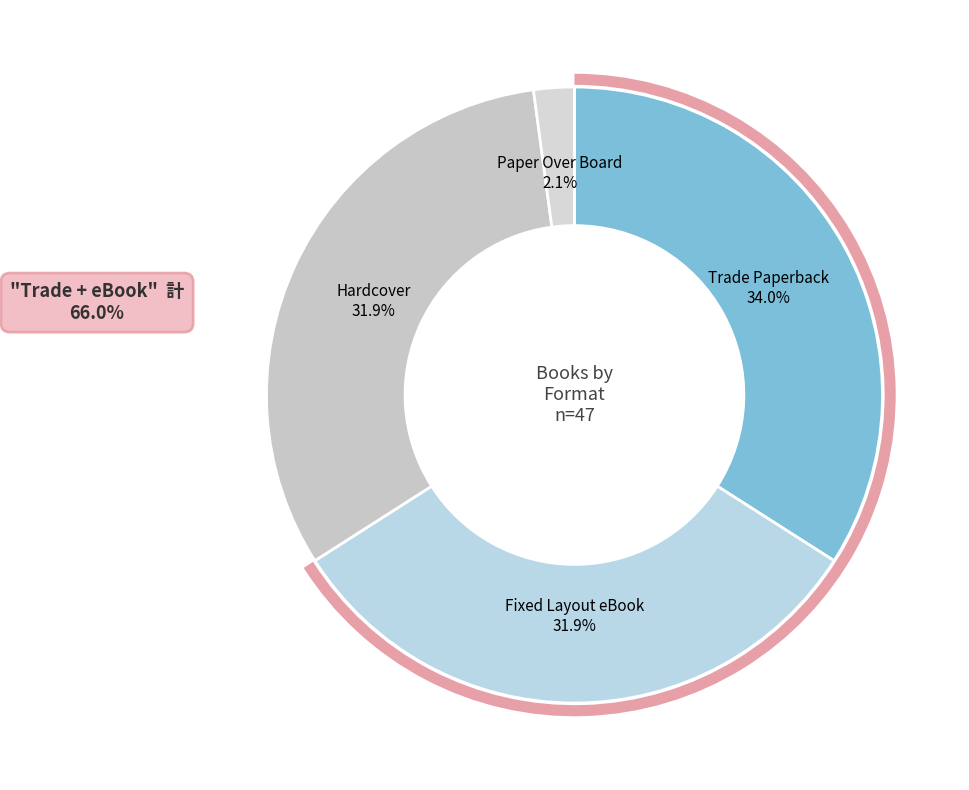

How many slices are in this pie chart?

4